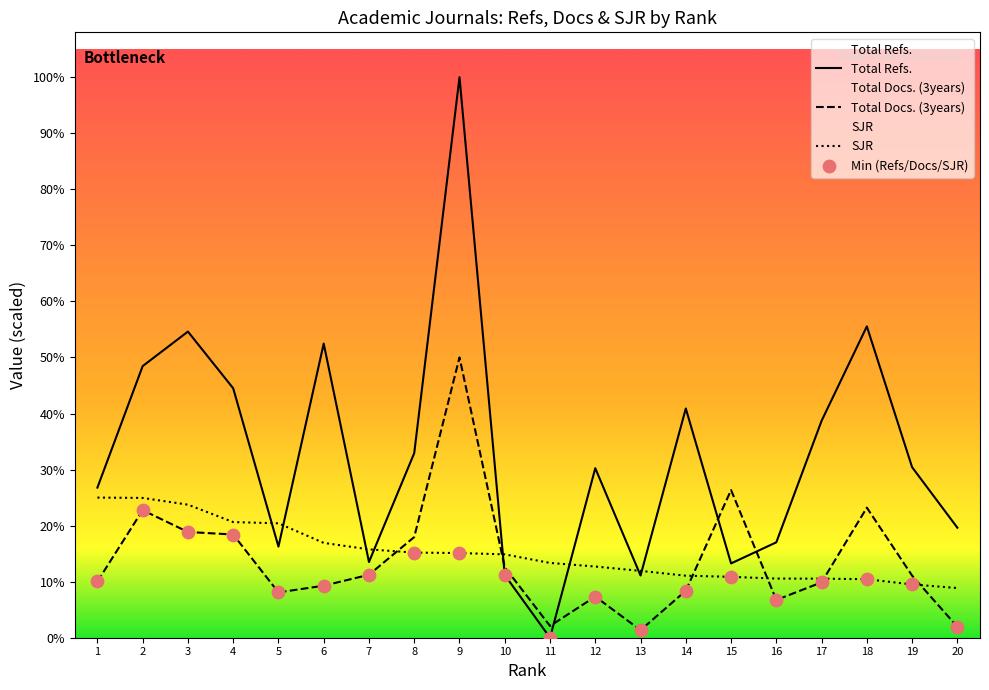

At how many categories does at least one series exceed 1047?

15